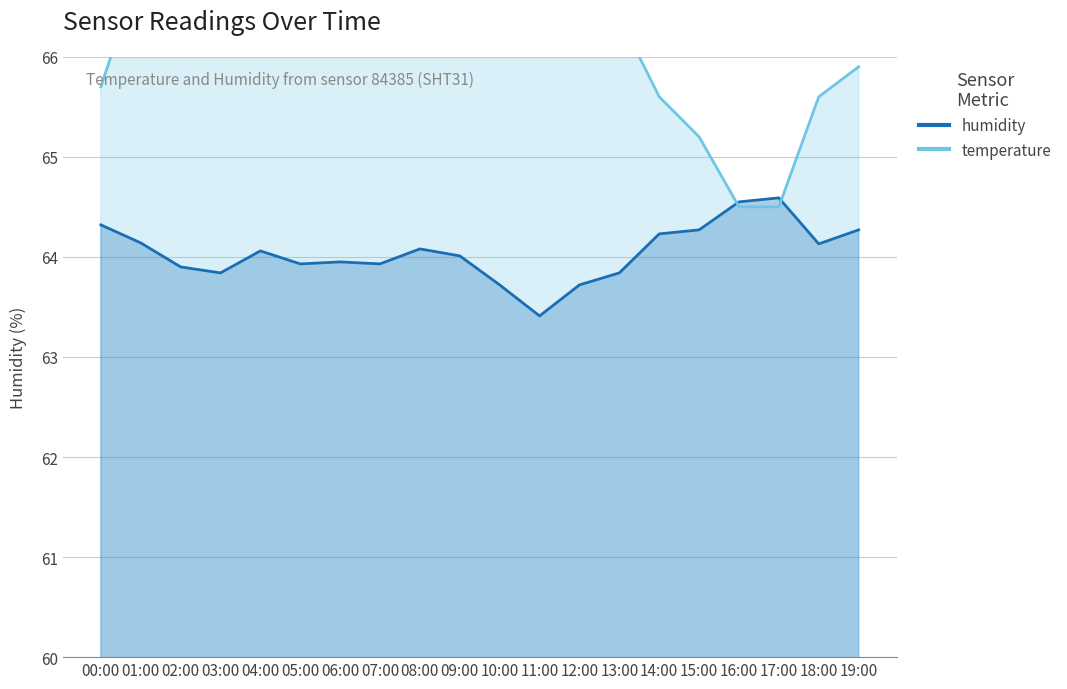

True or false: humidity has a value of 64.0 at 09:00.

True